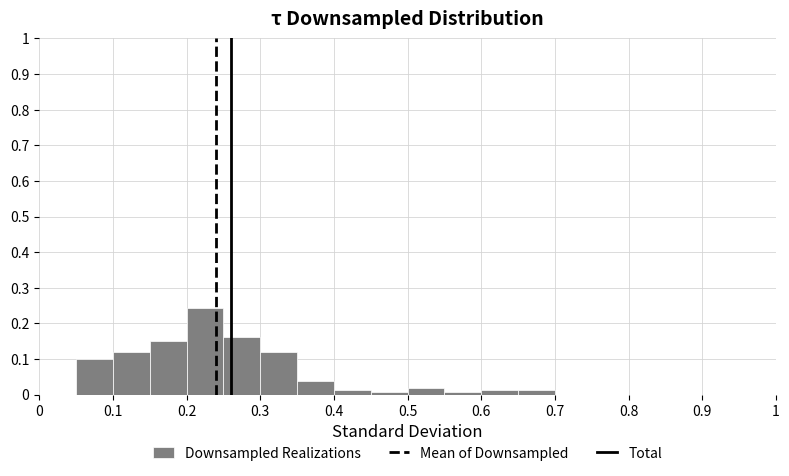

Which range on the x-axis has the tallest bar?

0.20 to 0.25